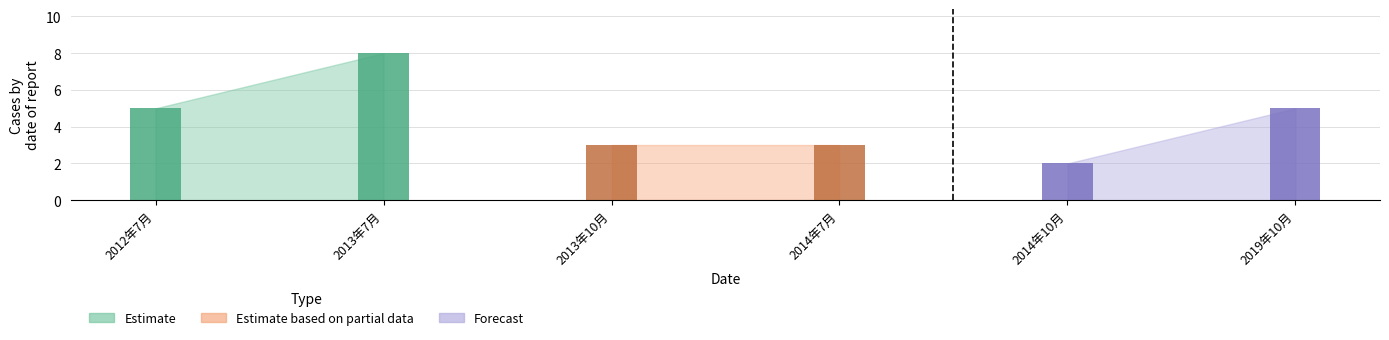

At how many categories does at least one series exceed 5?

1